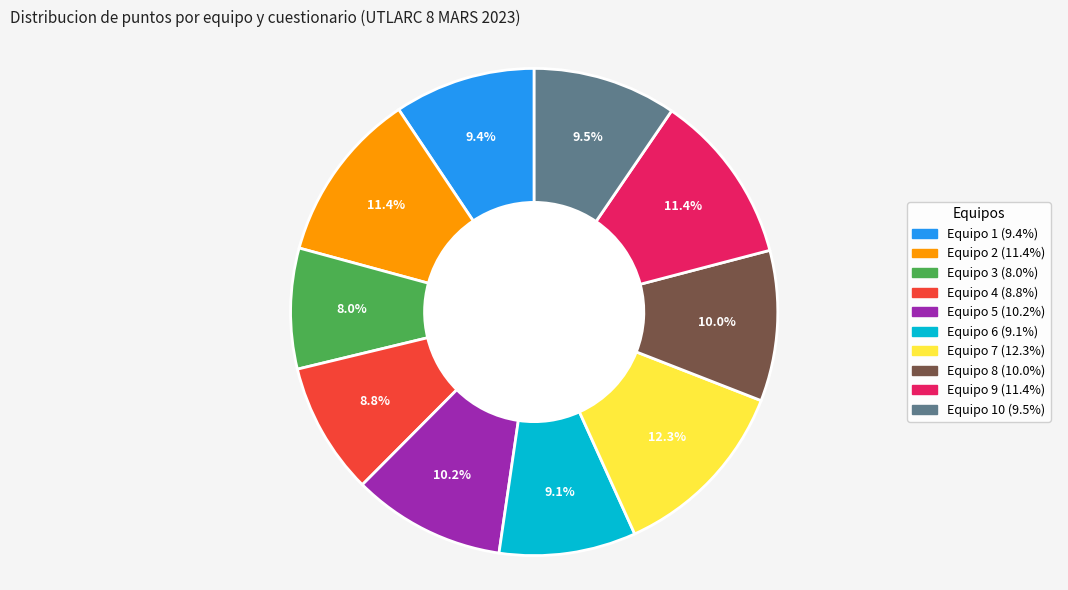

How many slices are in this pie chart?

10